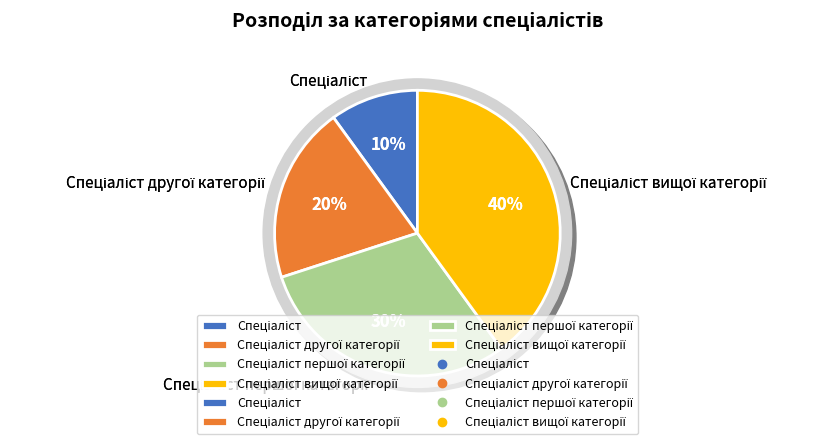

To the nearest percent, what is the combined percentage of Спеціаліст вищої категорії and Спеціаліст першої категорії?

70%